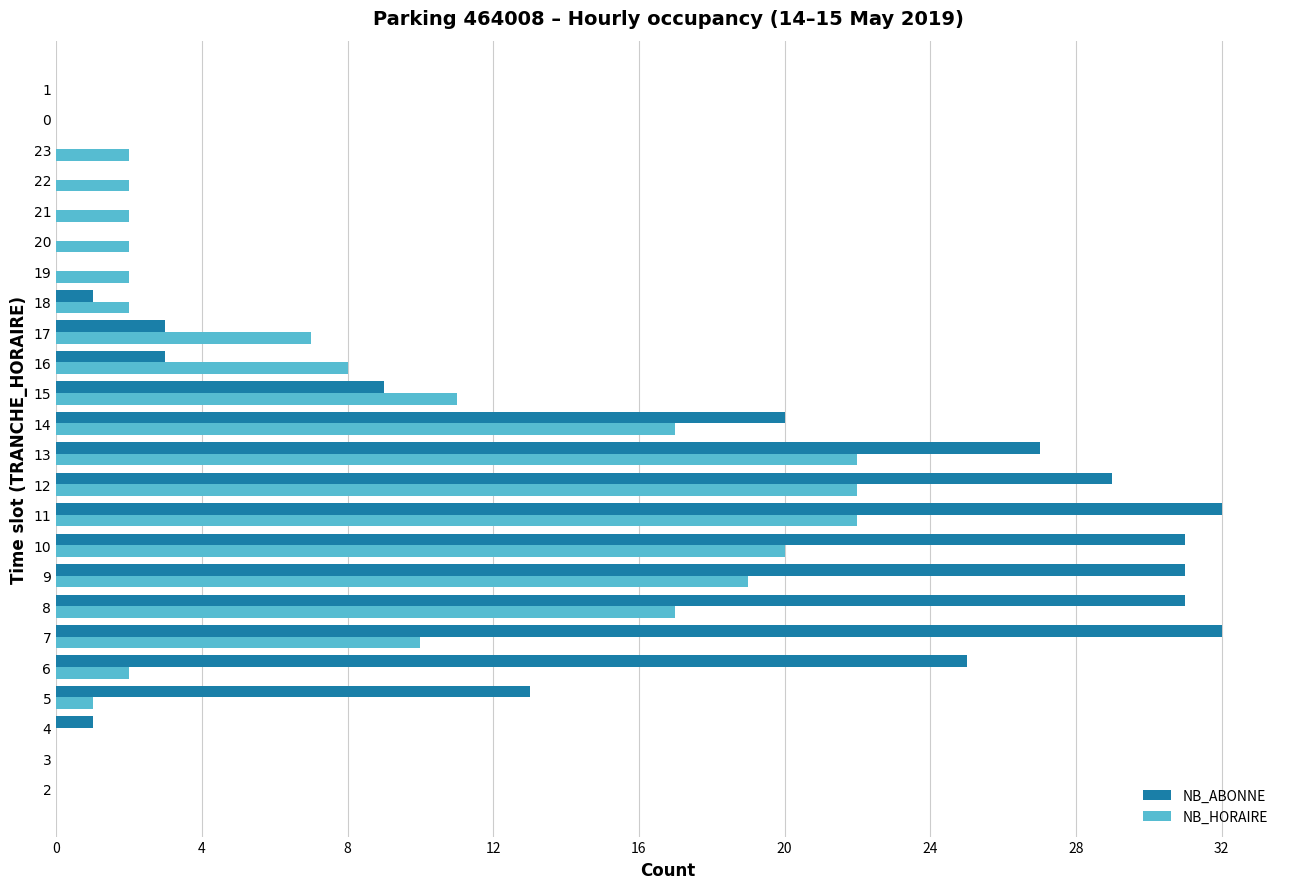

At which category is the sum across all series the highest?

11